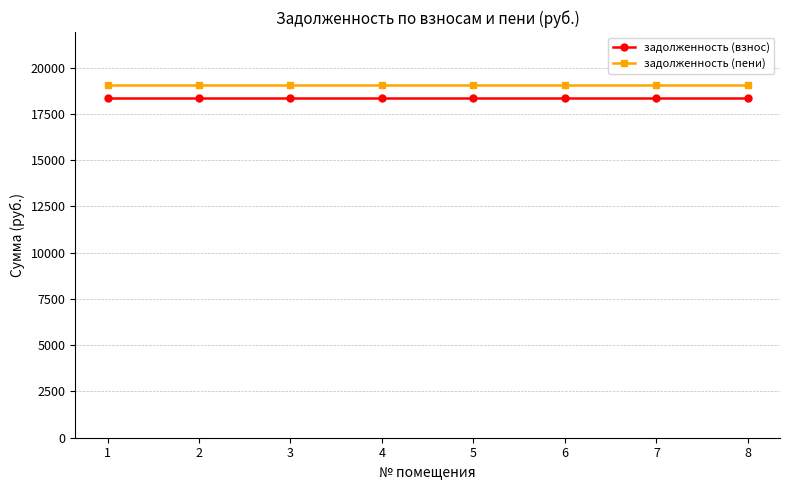

What are all the series names shown in the legend?

задолженность (взнос), задолженность (пени)